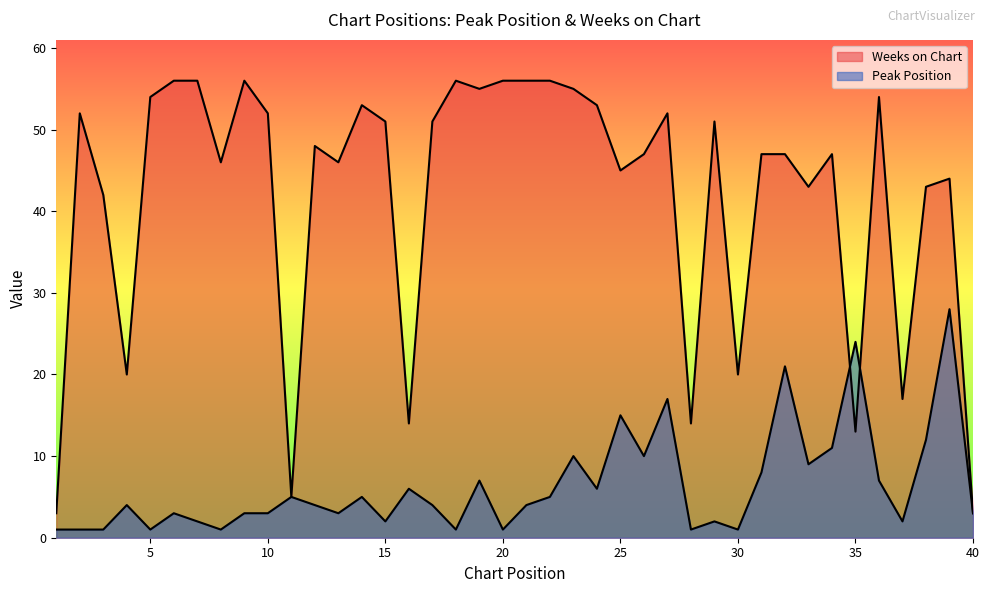

At which label is Weeks on Chart closest to 29?

4